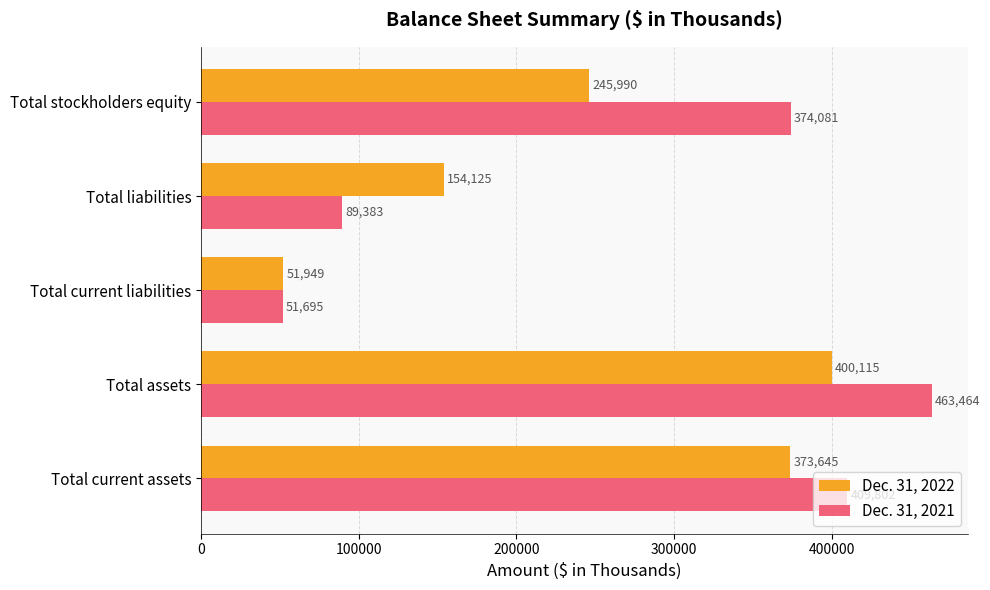

What is the sum of all Dec. 31, 2022 values?

1225824